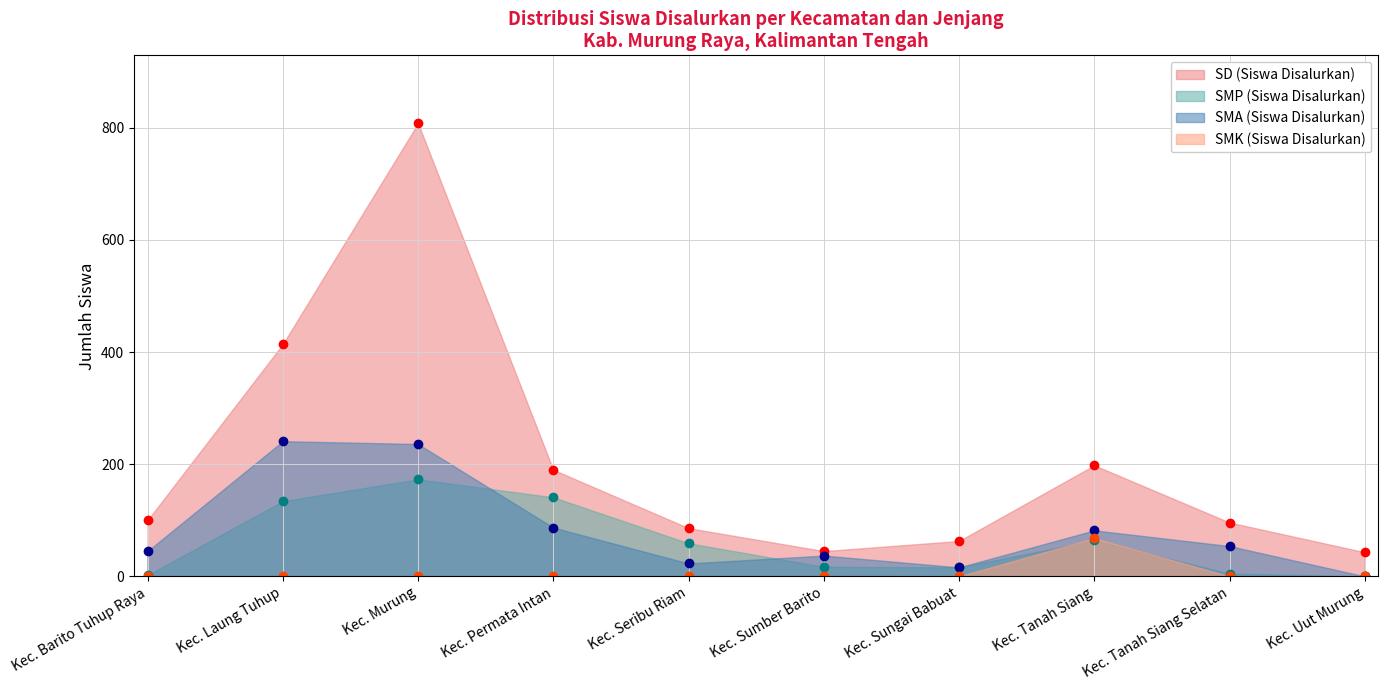

Between which two adjacent categories do SMP (Siswa Disalurkan) and SMK (Siswa Disalurkan) first intersect?

Kec. Sungai Babuat and Kec. Tanah Siang